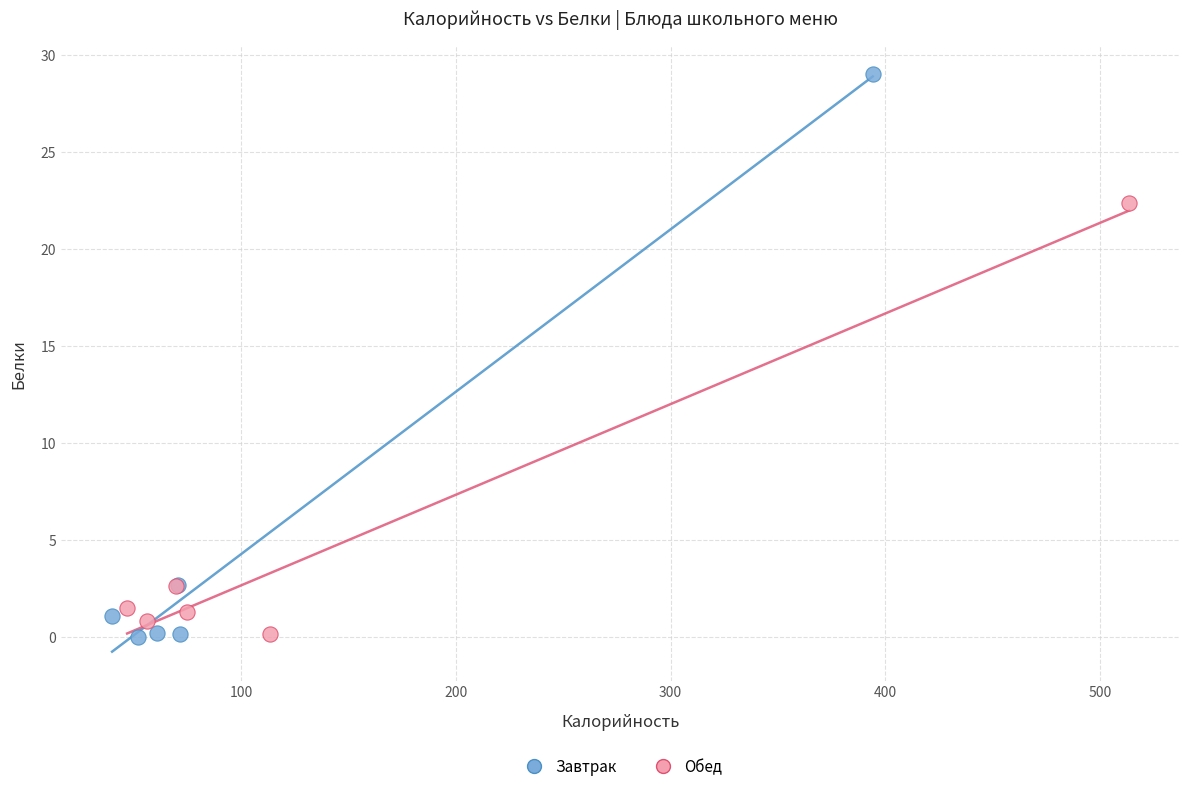

Which series contains the highest Y value?

Завтрак